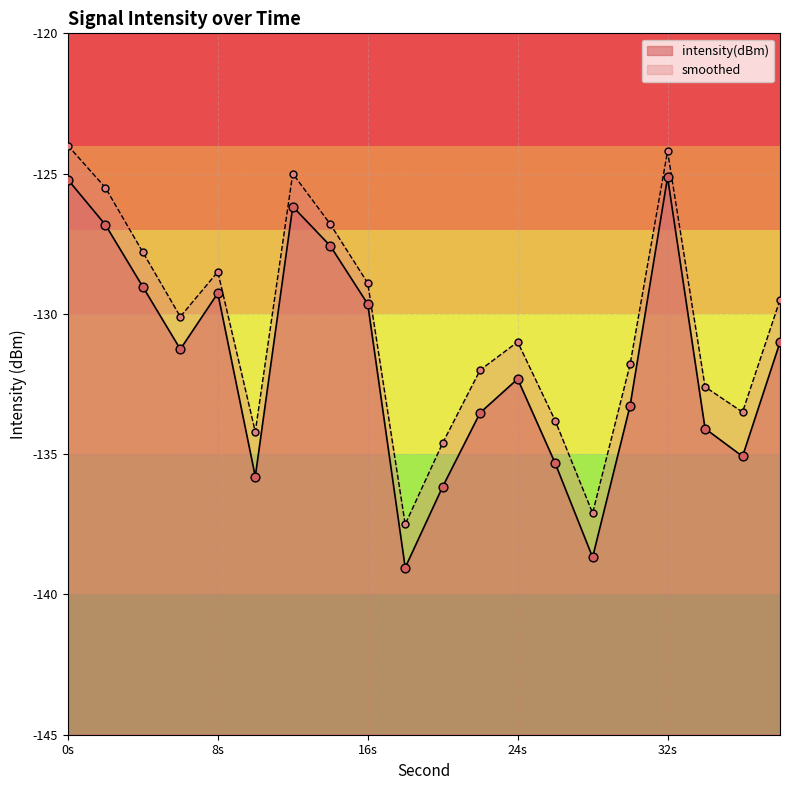

Which series reaches the maximum Y coordinate?

smoothed